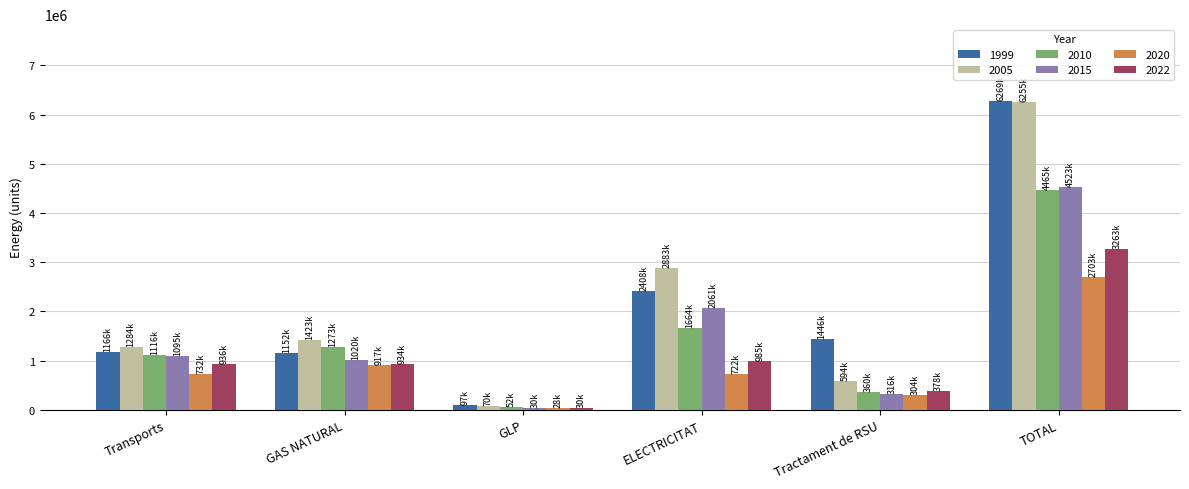

Is the value of 1999 at GAS NATURAL greater than the value of 2022 at Tractament de RSU?

Yes